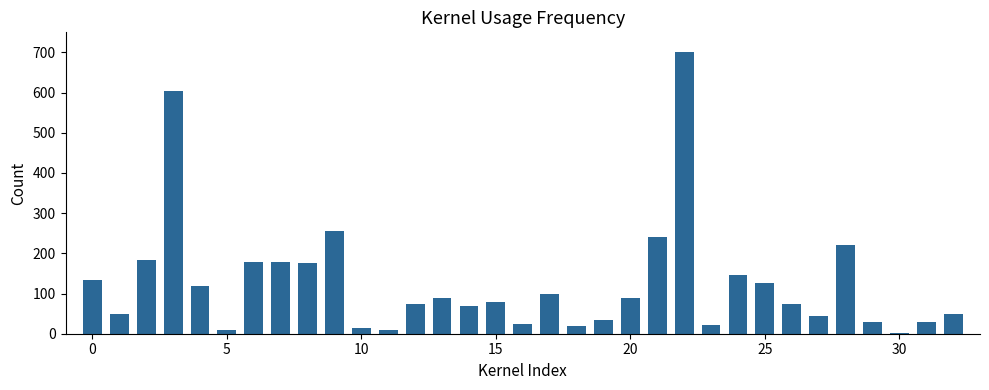

What is the sum of all values?

4182